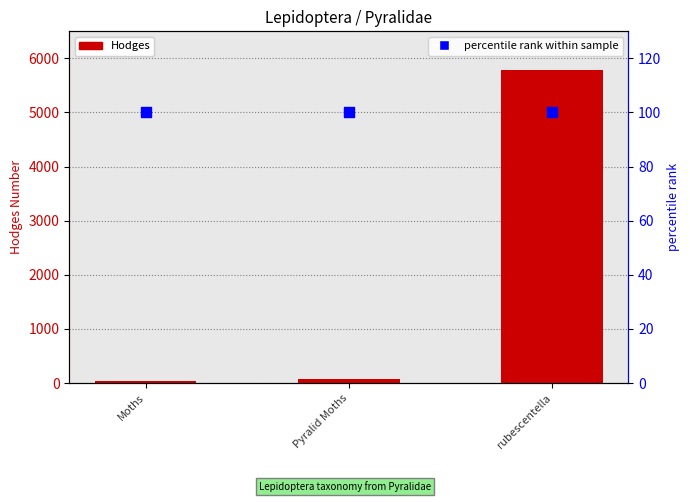

What are all the series names shown in the legend?

Hodges, percentile rank within sample